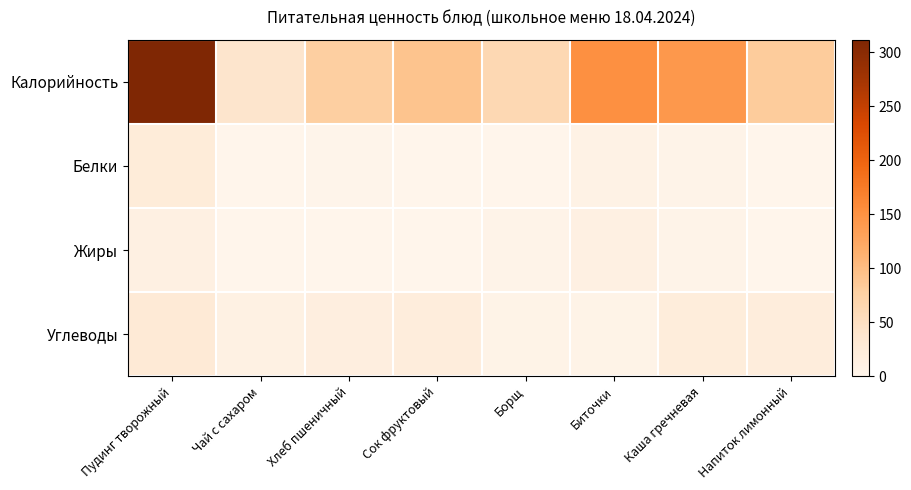

What is the difference between the highest and lowest values at Каша гречневая?

137.8